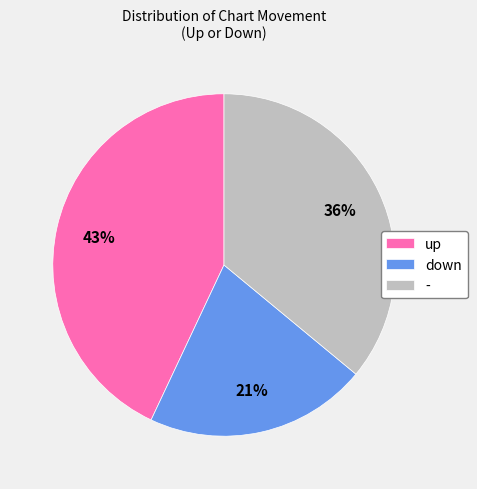

Is there any slice that represents more than half of the pie?

No